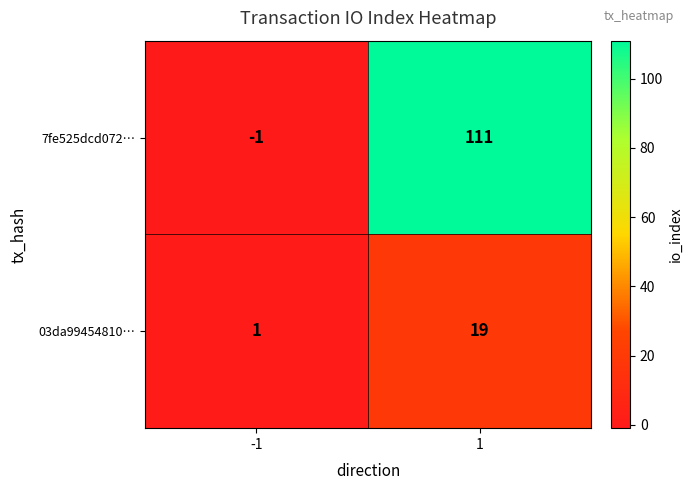

How many data points in 03da99454810… are less than 19?

1